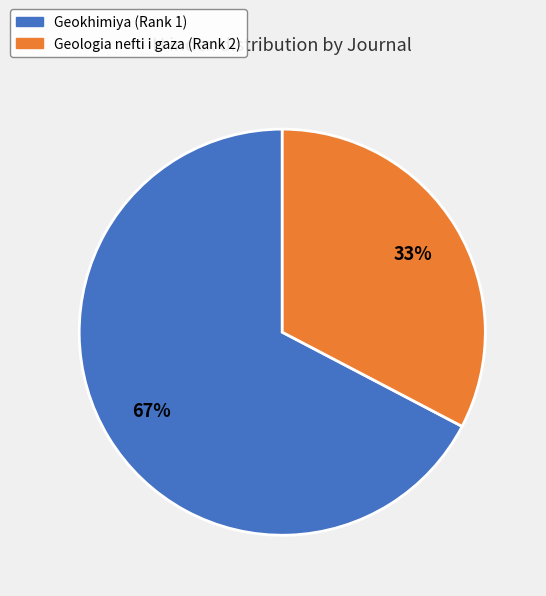

Does Geokhimiya (Rank 1) account for over 50% of the chart?

Yes